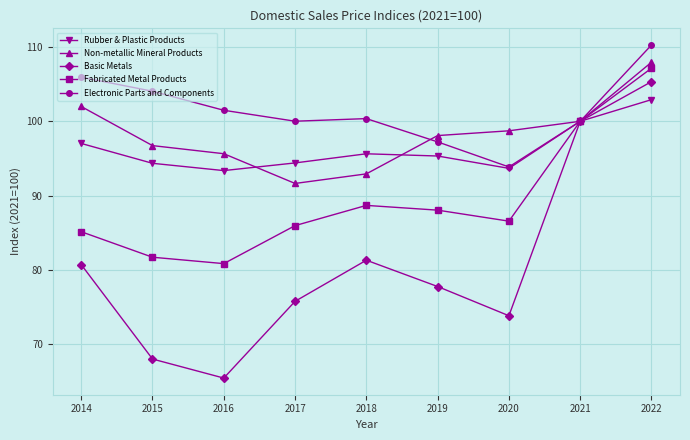

Where is the first local minimum for Fabricated Metal Products?

2016